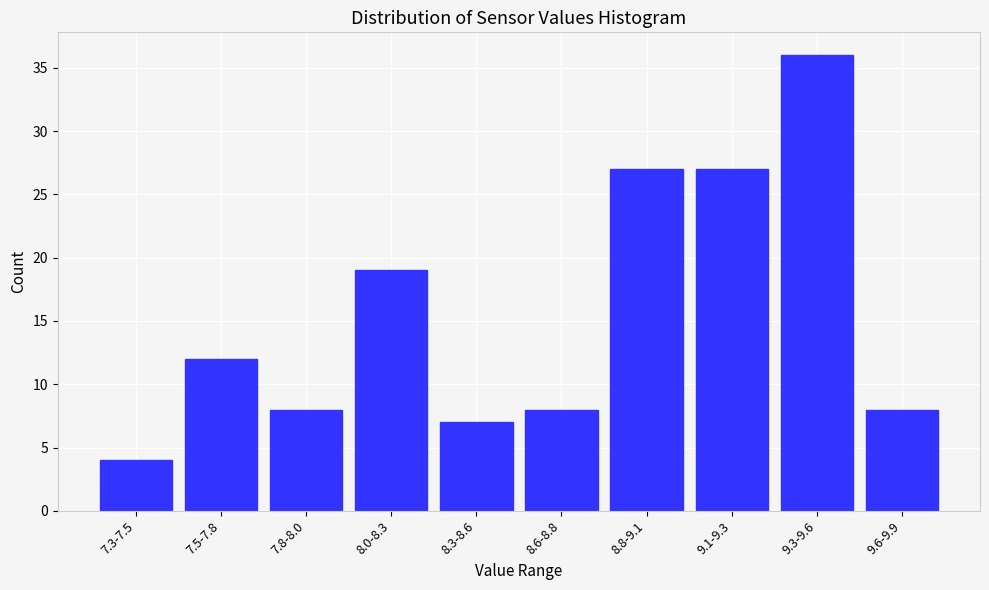

Reading left to right, extract all data points from this chart.

7.3-7.5=4	7.5-7.8=12	7.8-8.0=8	8.0-8.3=19	8.3-8.6=7	8.6-8.8=8	8.8-9.1=27	9.1-9.3=27	9.3-9.6=36	9.6-9.9=8